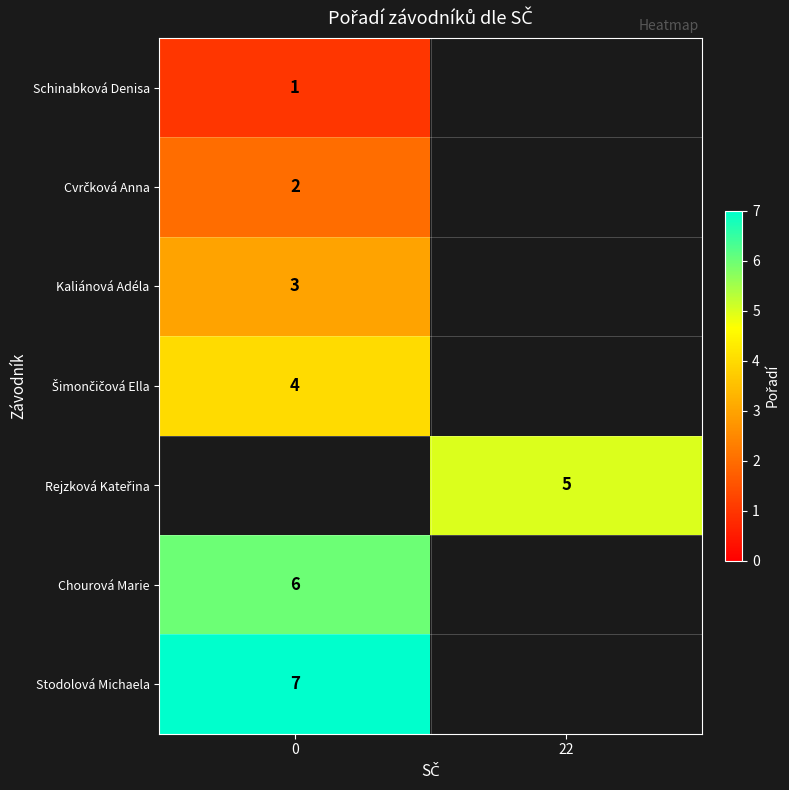

Is the value of Rejzková Kateřina at 22 greater than the value of Šimončičová Ella at 22?

No